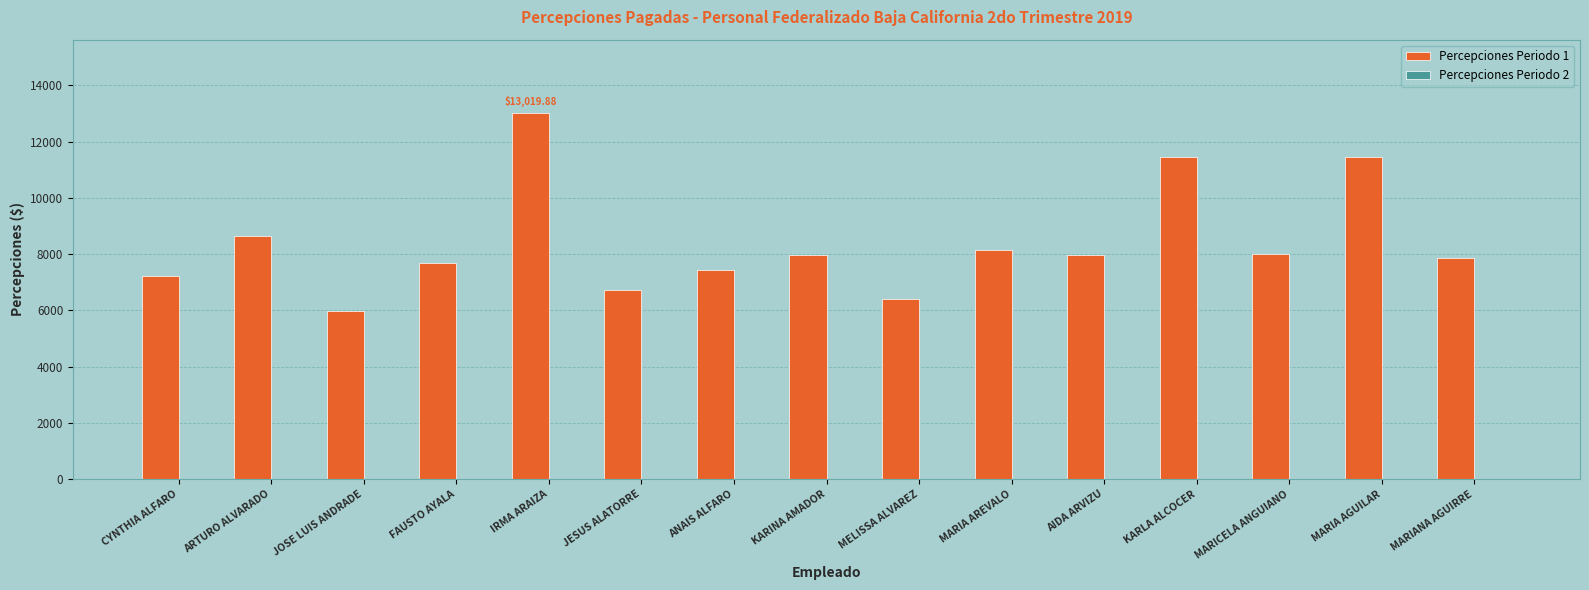

Between KARINA AMADOR and KARLA ALCOCER, which is larger?

KARLA ALCOCER